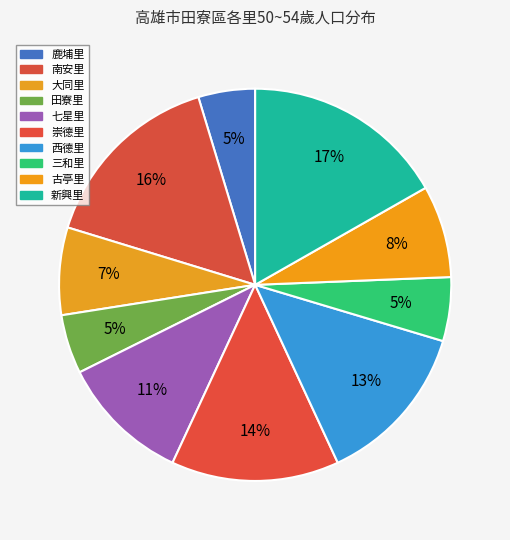

To the nearest percent, what percentage of the pie is 新興里?

17%